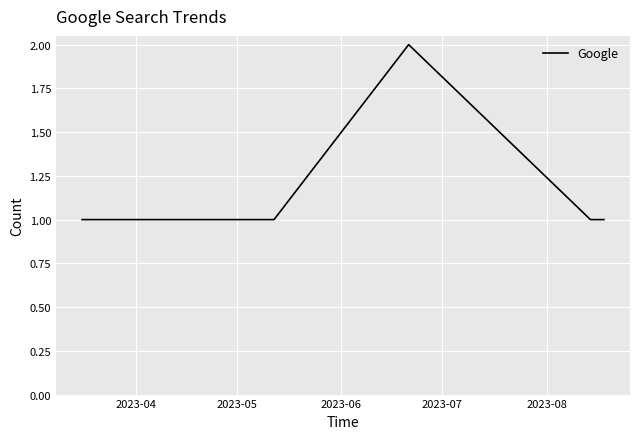

True or false: the data has more than 2 interior local peaks.

False